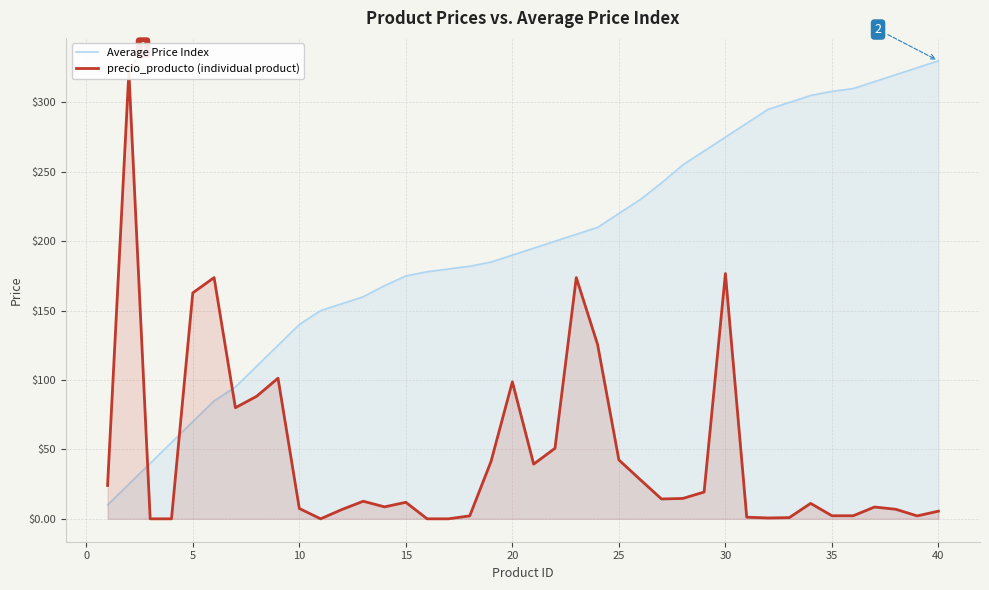

What are all the series names shown in the legend?

Average Price Index, precio_producto (individual product)